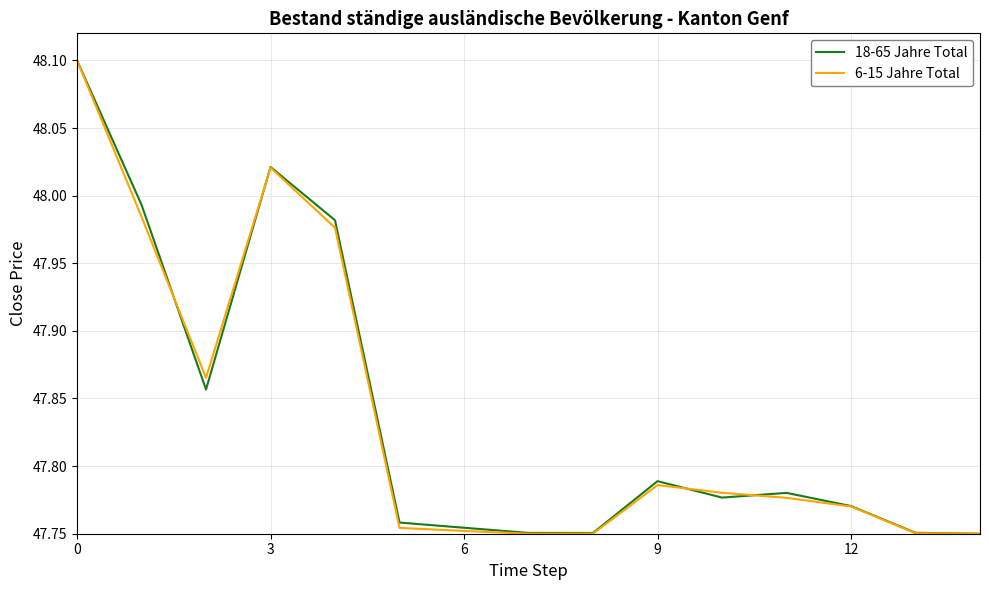

What is the greatest value displayed?

48.1